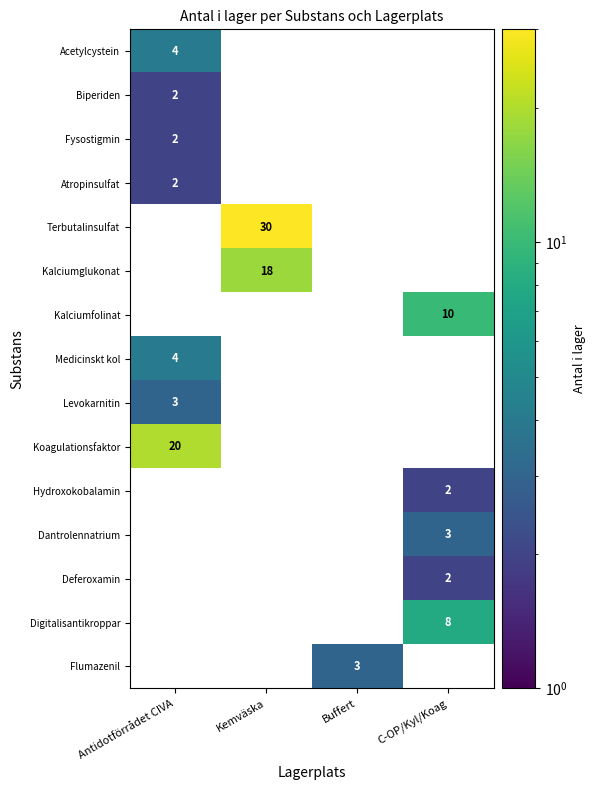

The value of Kalciumglukonat at Kemväska is 18. True or false?

True